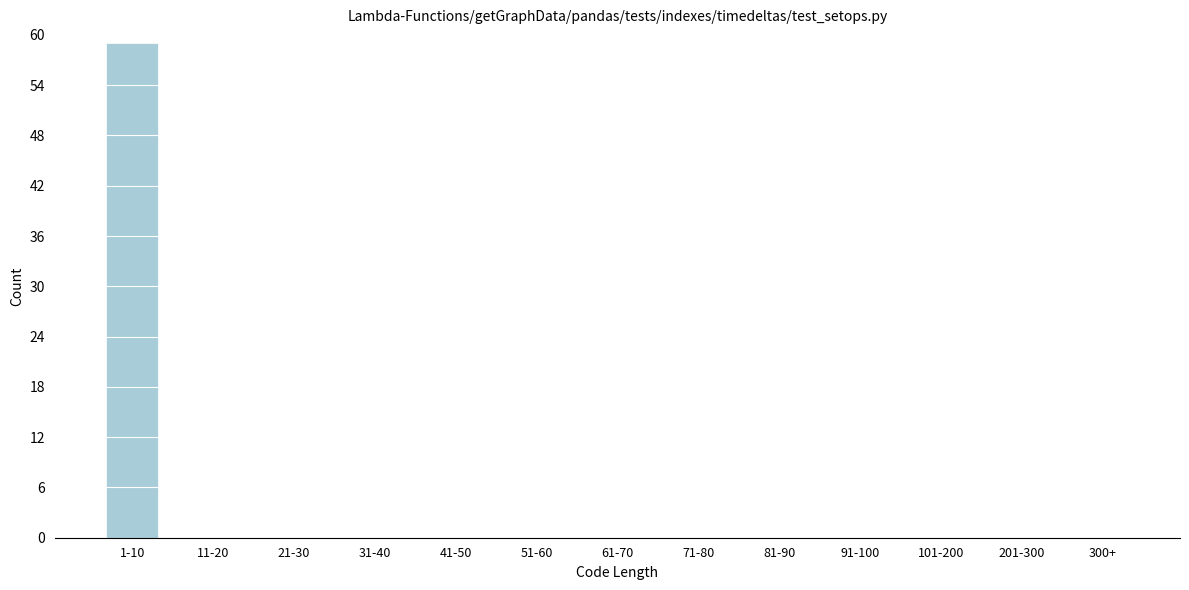

Reading left to right, transcribe all the data shown in this chart.

1-10=59	11-20=0	21-30=0	31-40=0	41-50=0	51-60=0	61-70=0	71-80=0	81-90=0	91-100=0	101-200=0	201-300=0	300+=0